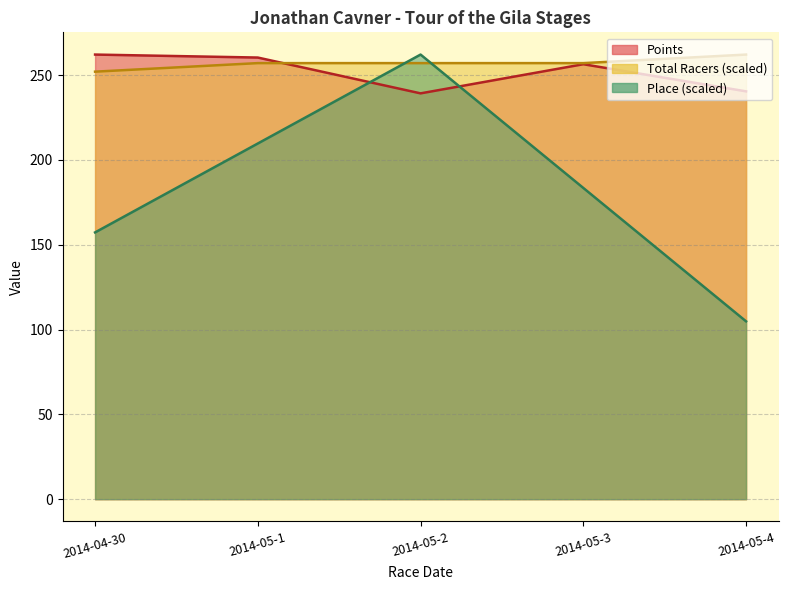

Count the number of categories in the chart.

5